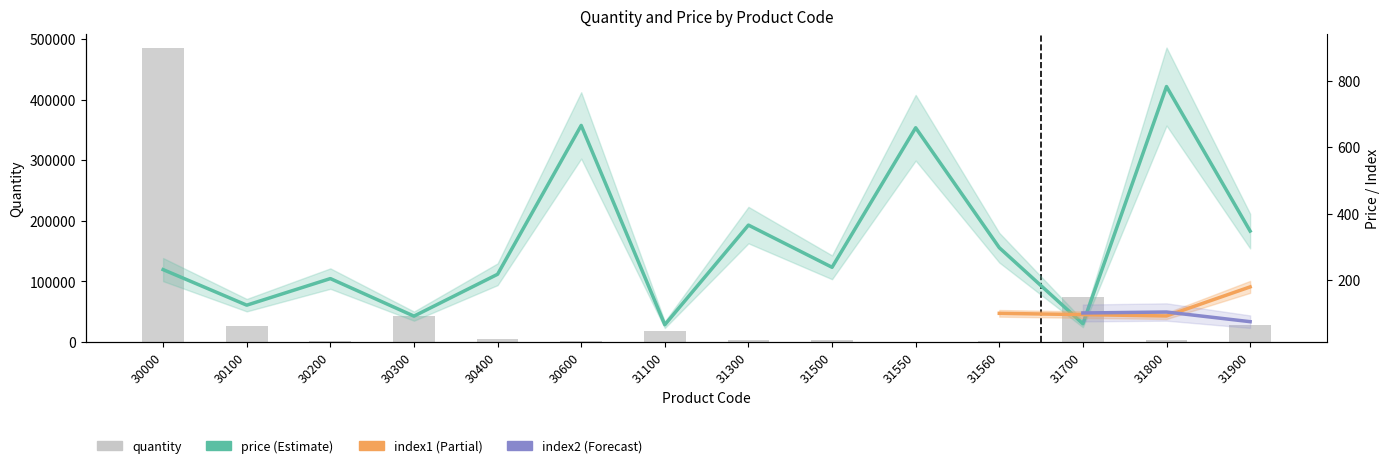

Which series has the largest total across all categories?

quantity